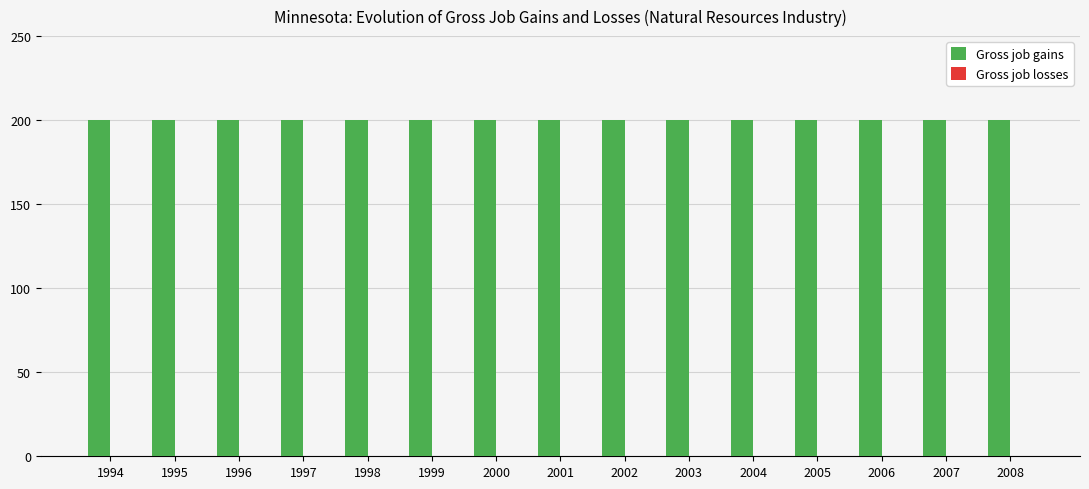

What is the approximate value of Gross job gains at 1998?

200